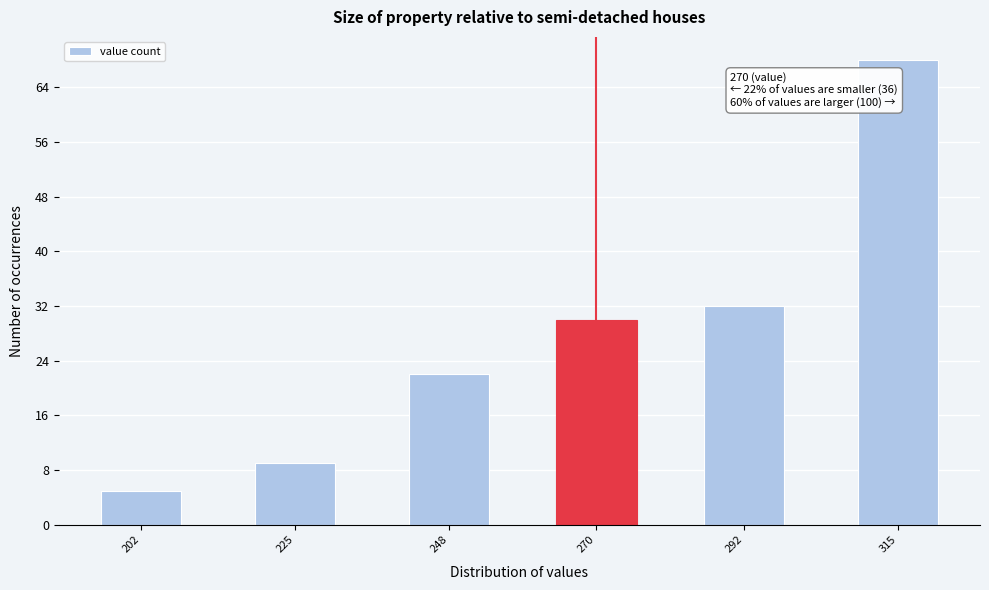

Reading left to right, extract all data points from this chart.

5	9	22	30	32	68